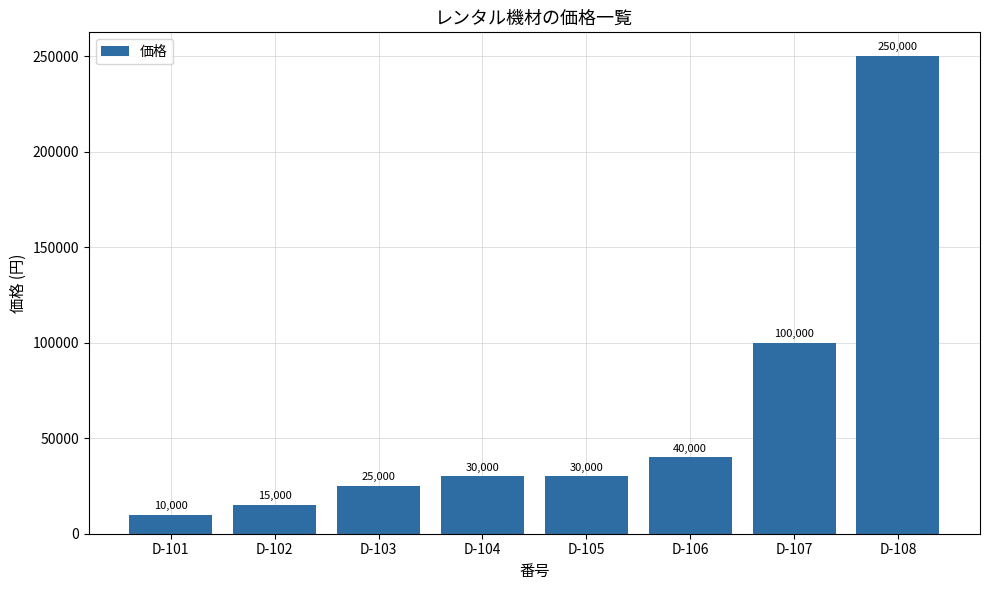

What is the difference between the maximum and minimum values?

240000